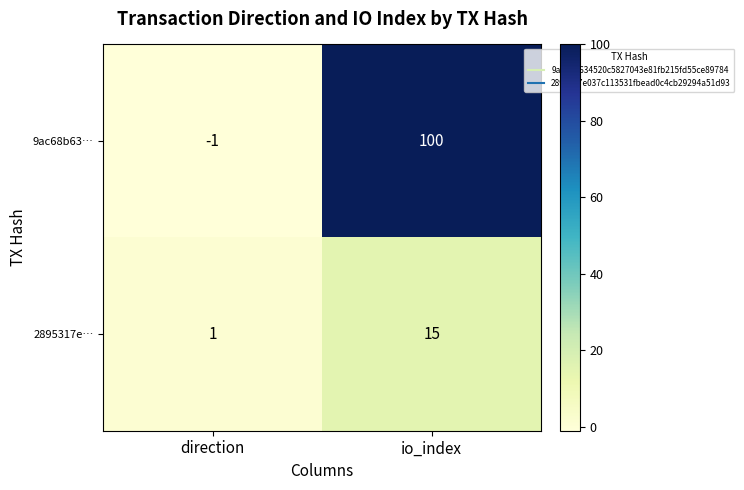

What is the difference between the maximum and minimum values in the 9ac68b63… series?

101